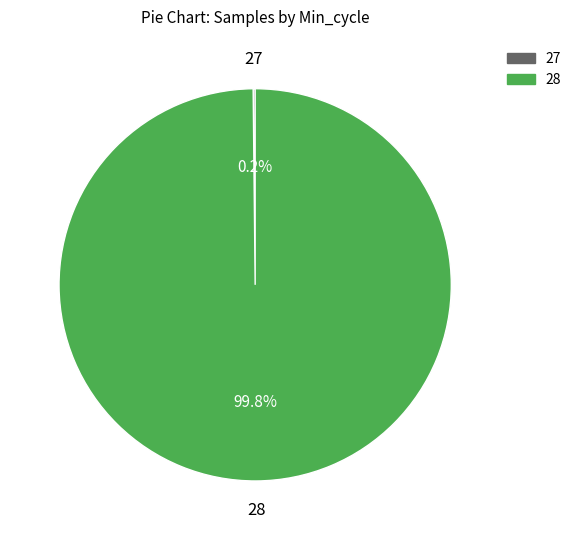

Is there any slice that represents more than half of the pie?

Yes